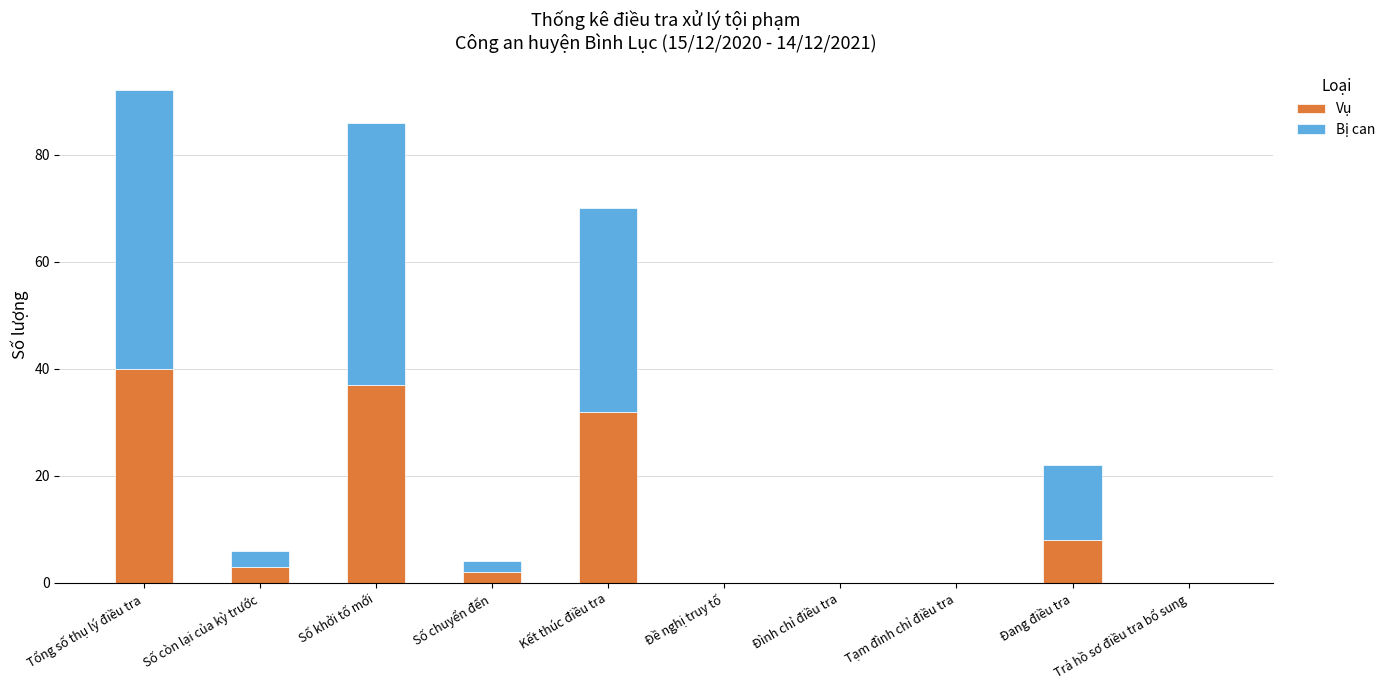

What is the sum of all Vụ values?

122